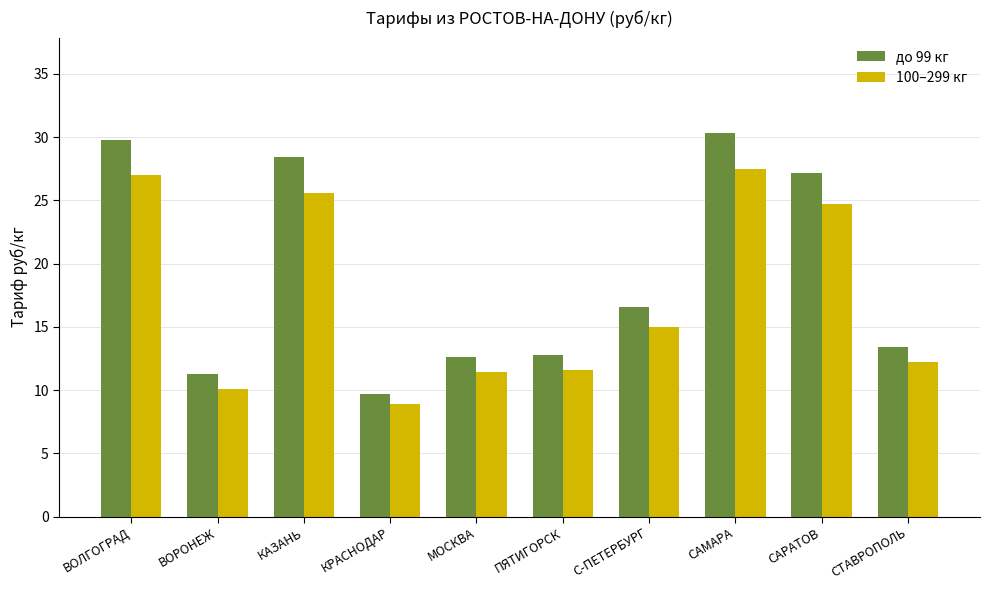

Which series changed the most between ПЯТИГОРСК and САМАРА?

до 99 кг